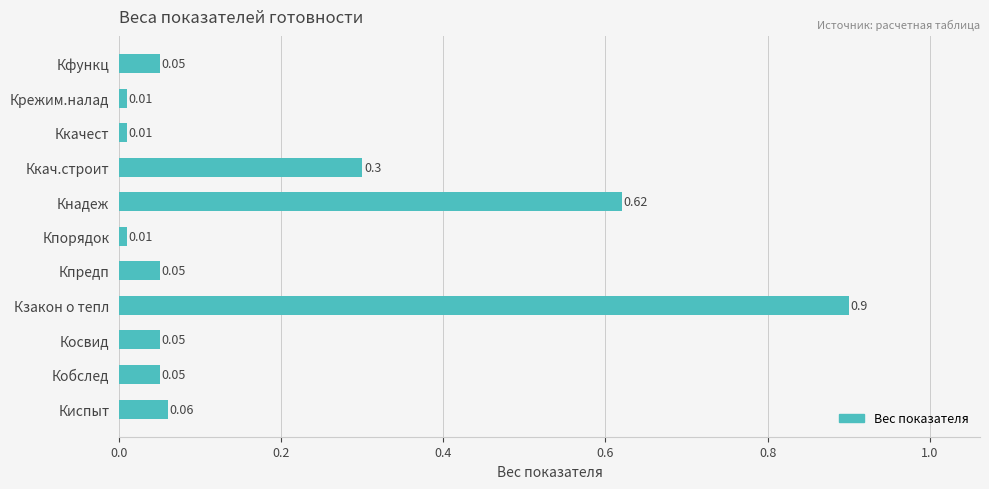

Which has a higher value, Ккачест or Кнадеж?

Кнадеж